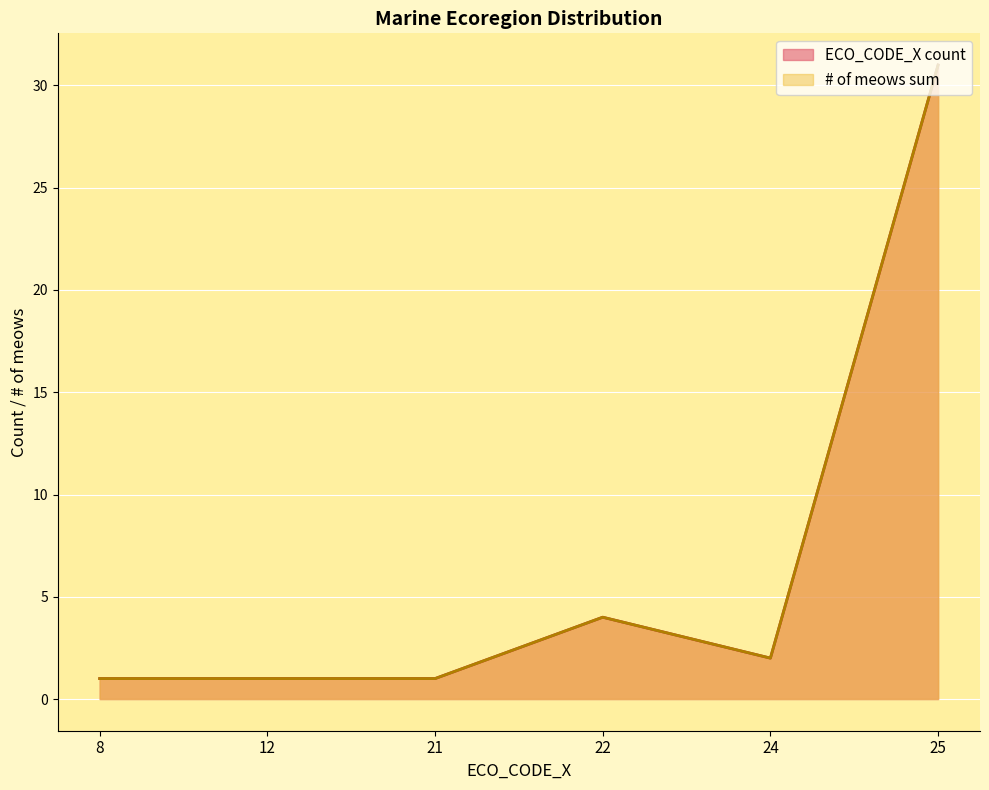

True or false: ECO_CODE_X and # of meows intersect in this chart.

False